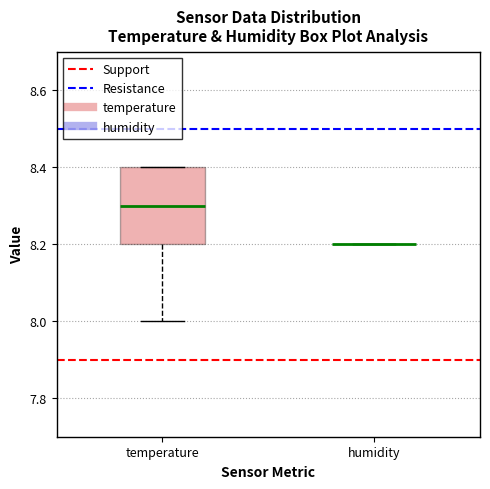

Which box is the tallest, from its lower edge to its upper edge?

temperature